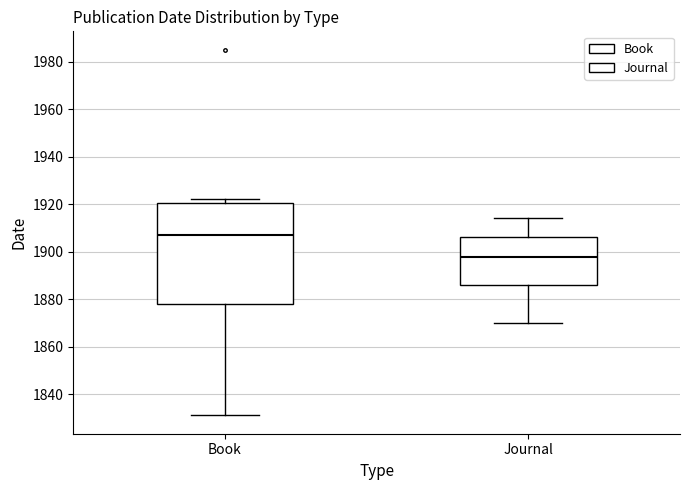

Which box has the highest median line?

Book